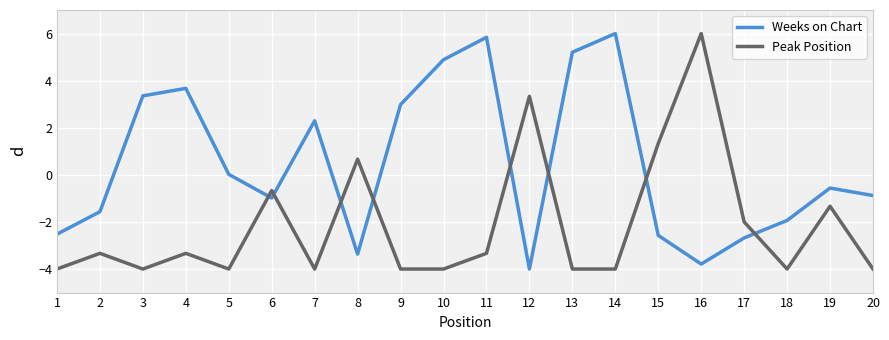

Rank the series at 13 from lowest to highest value.

Peak Position, Weeks on Chart